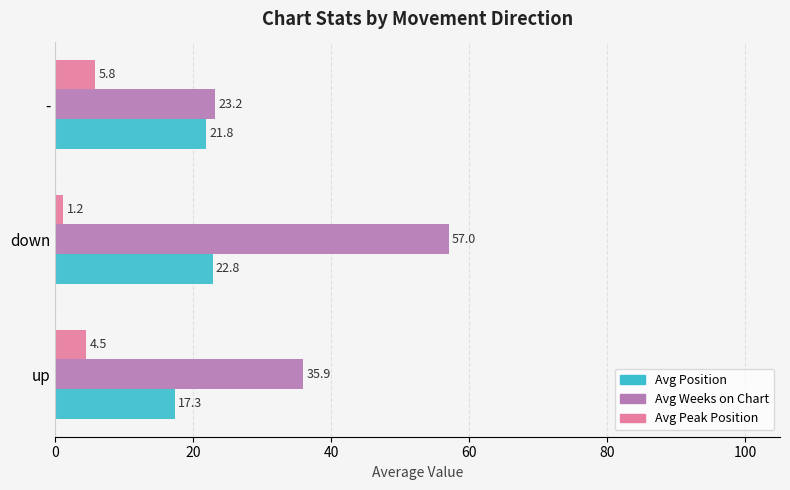

Which series has the largest range (max minus min)?

Avg Weeks on Chart